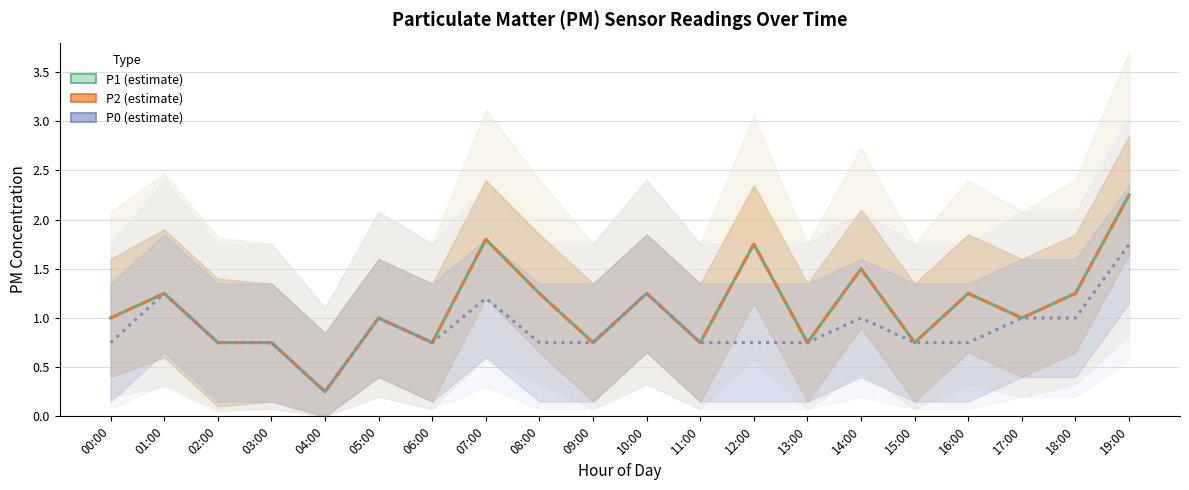

What is the average value of the P0 series?

0.9